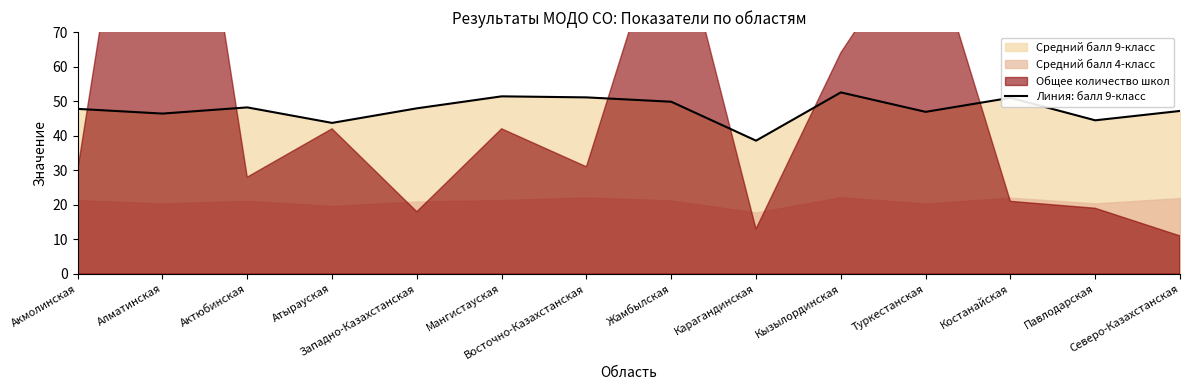

Rank the categories by value from lowest to highest.

Карагандинская, Атырауская, Павлодарская, Алматинская, Туркестанская, Северо-Казахстанская, Акмолинская, Западно-Казахстанская, Актюбинская, Жамбылская, Костанайская, Восточно-Казахстанская, Мангистауская, Кызылординская